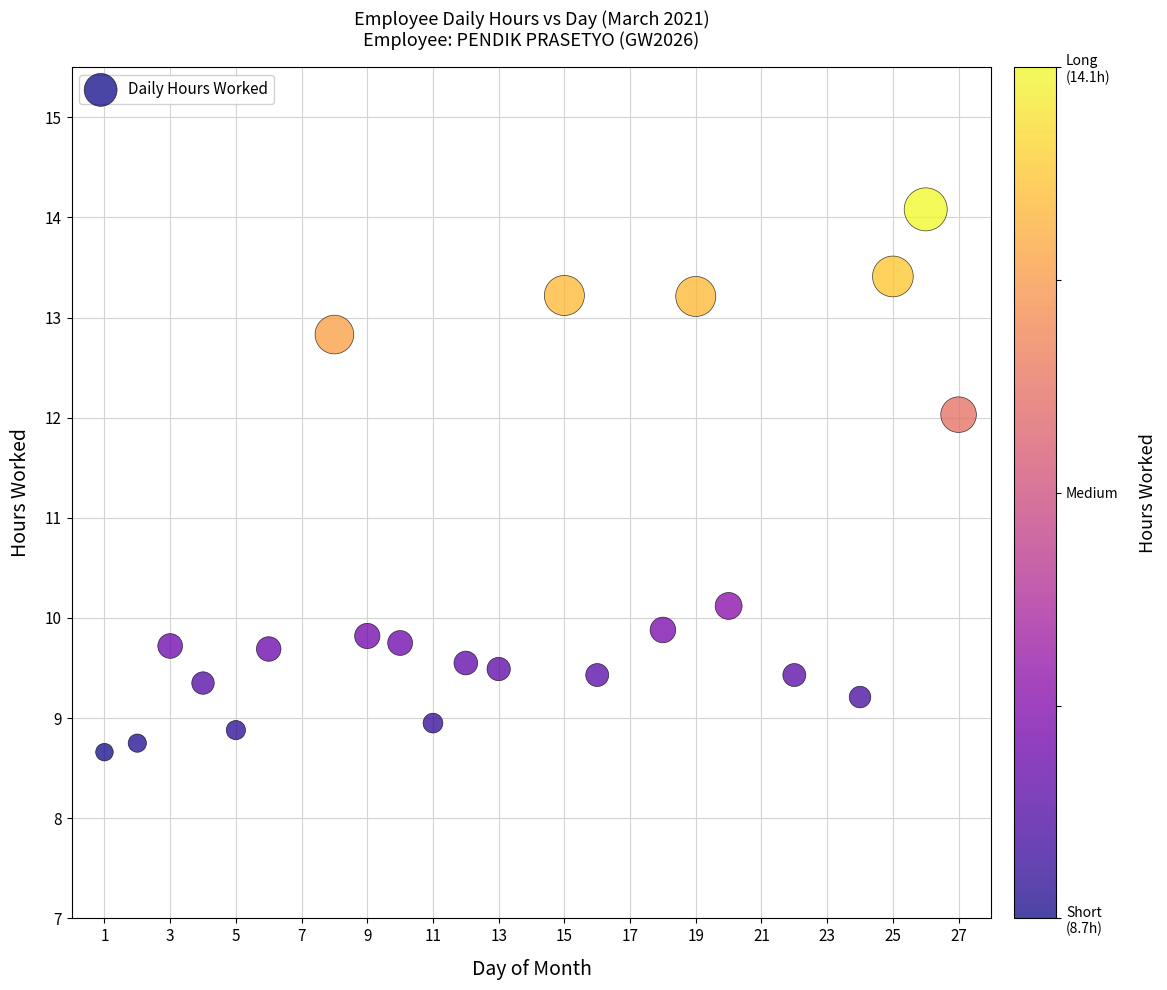

What is the range of X values (max minus min)?

26.0